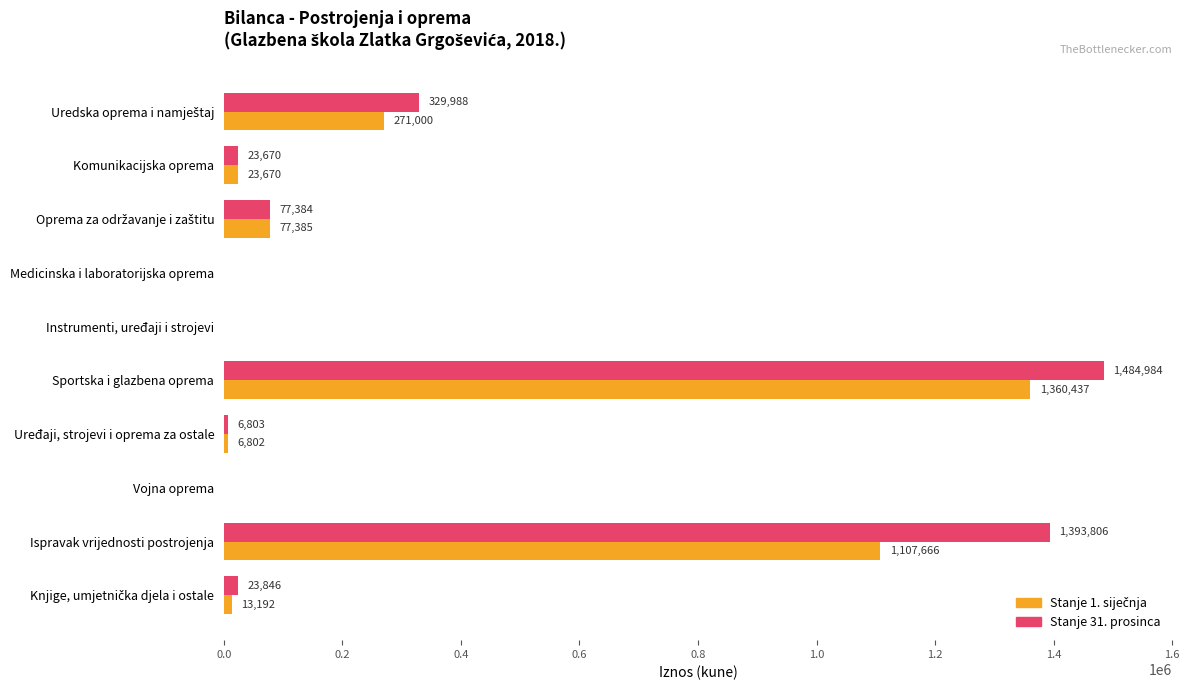

What is the greatest value displayed?

1484984